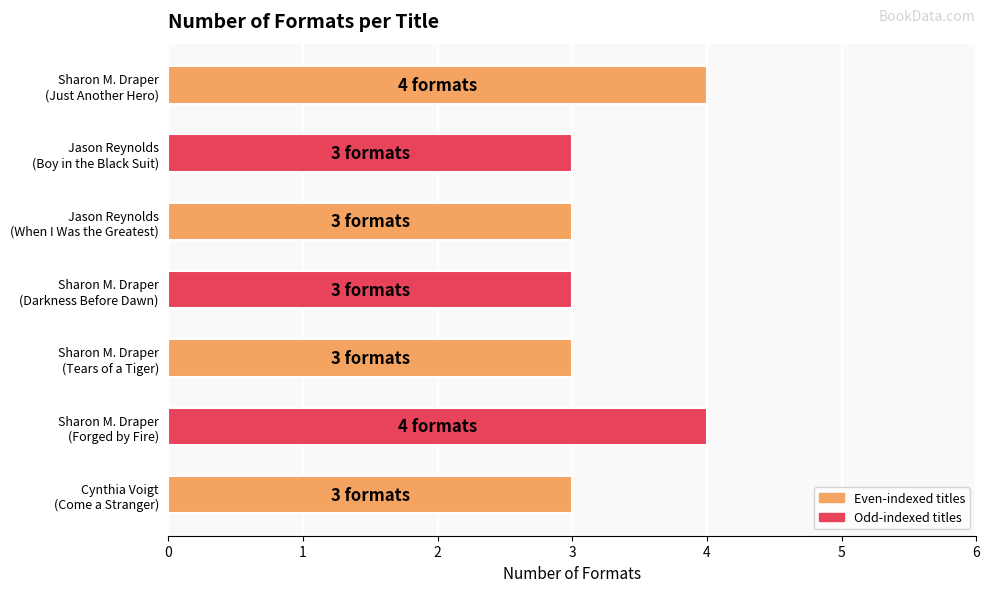

What is the value of the 2nd bar from the top?

3